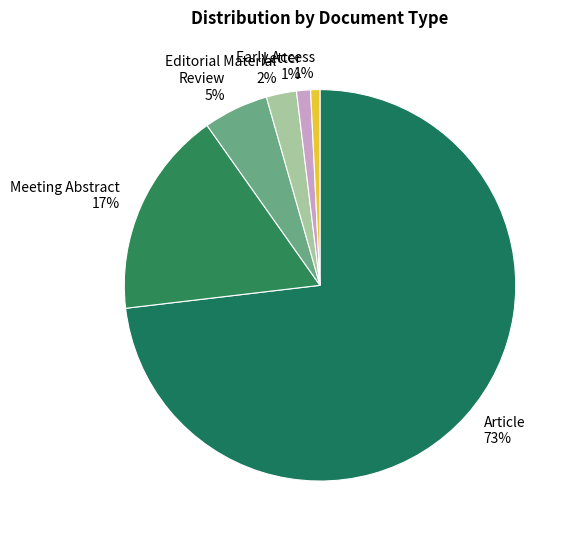

What is the majority slice?

Article